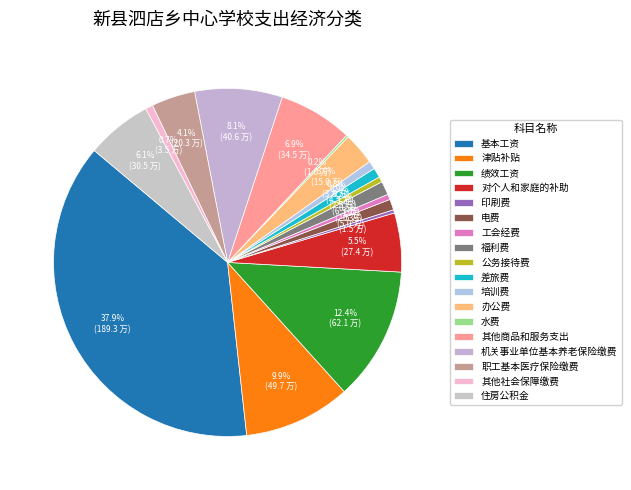

The 福利费 slice represents 11% of the pie. True or false?

False